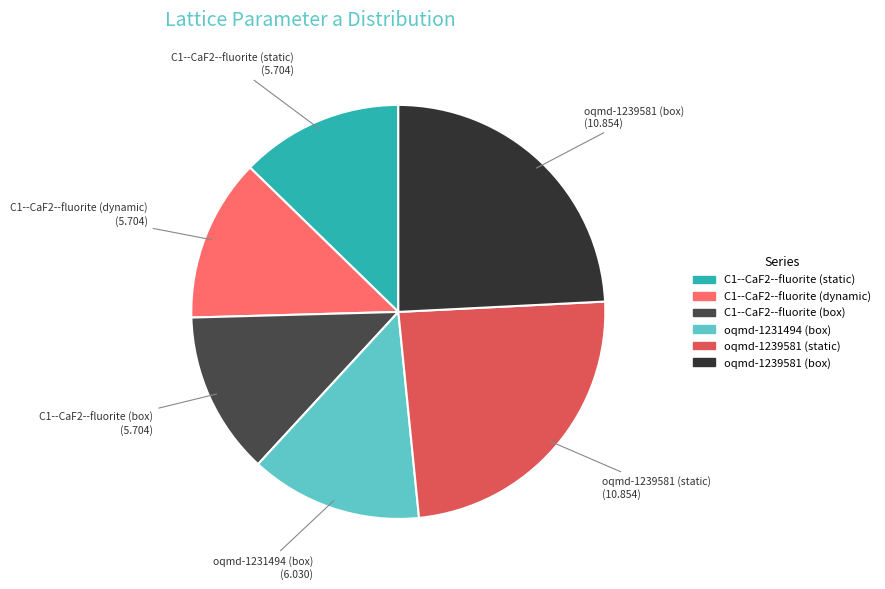

Does any single category account for the majority?

No